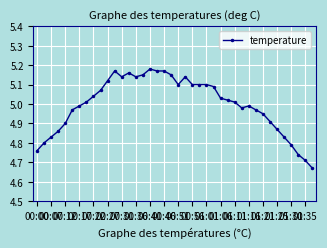

Does the chart display data point markers on the line(s)?

Yes